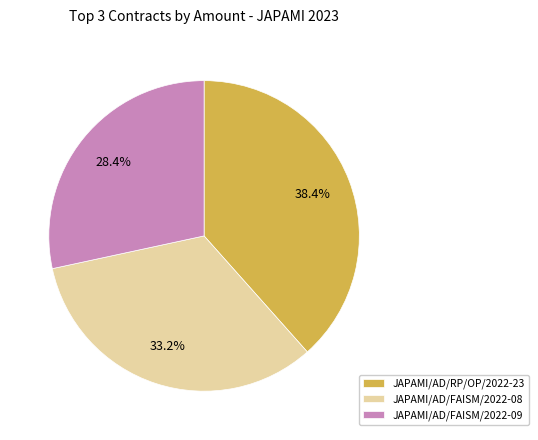

Does any single category account for the majority?

No